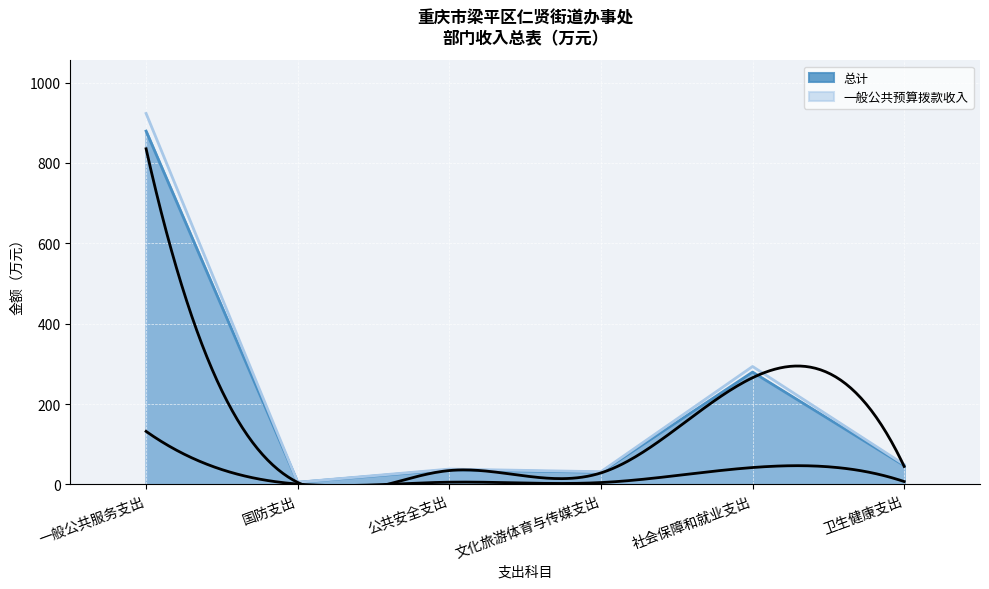

Which has a higher value, 国防支出 or 社会保障和就业支出?

社会保障和就业支出